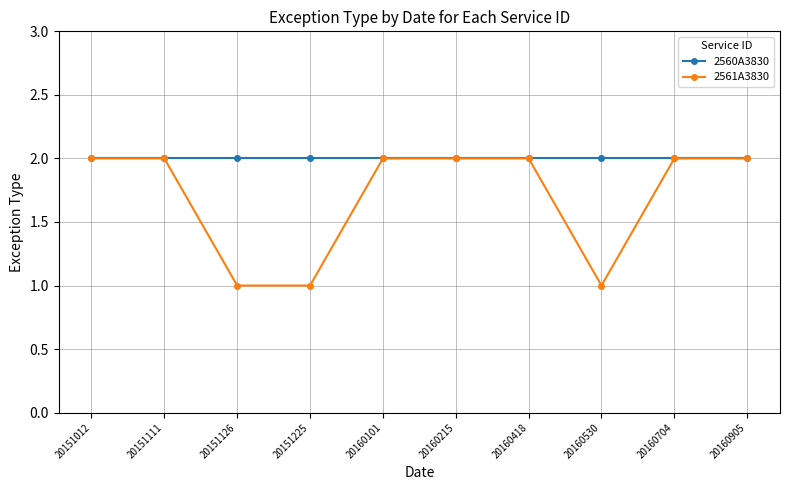

Read the 2560A3830 value at 20151225.

2